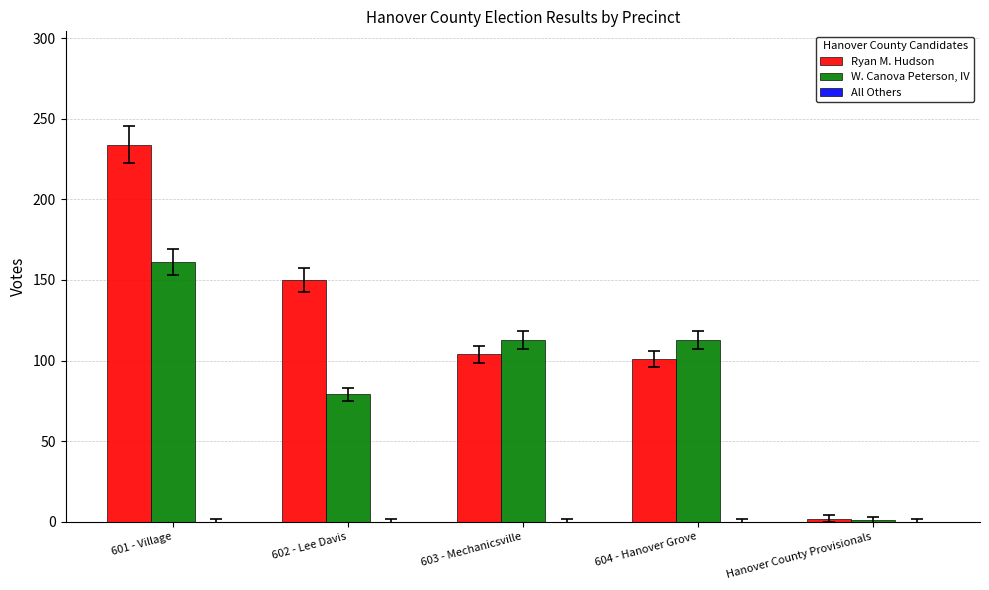

What is the difference between the Ryan M. Hudson values at 603 - Mechanicsville and 602 - Lee Davis?

46